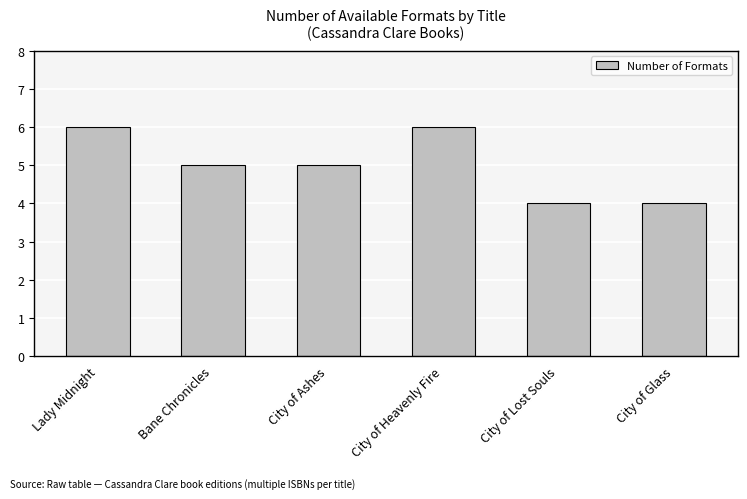

The value at City of Glass is 4. True or false?

True